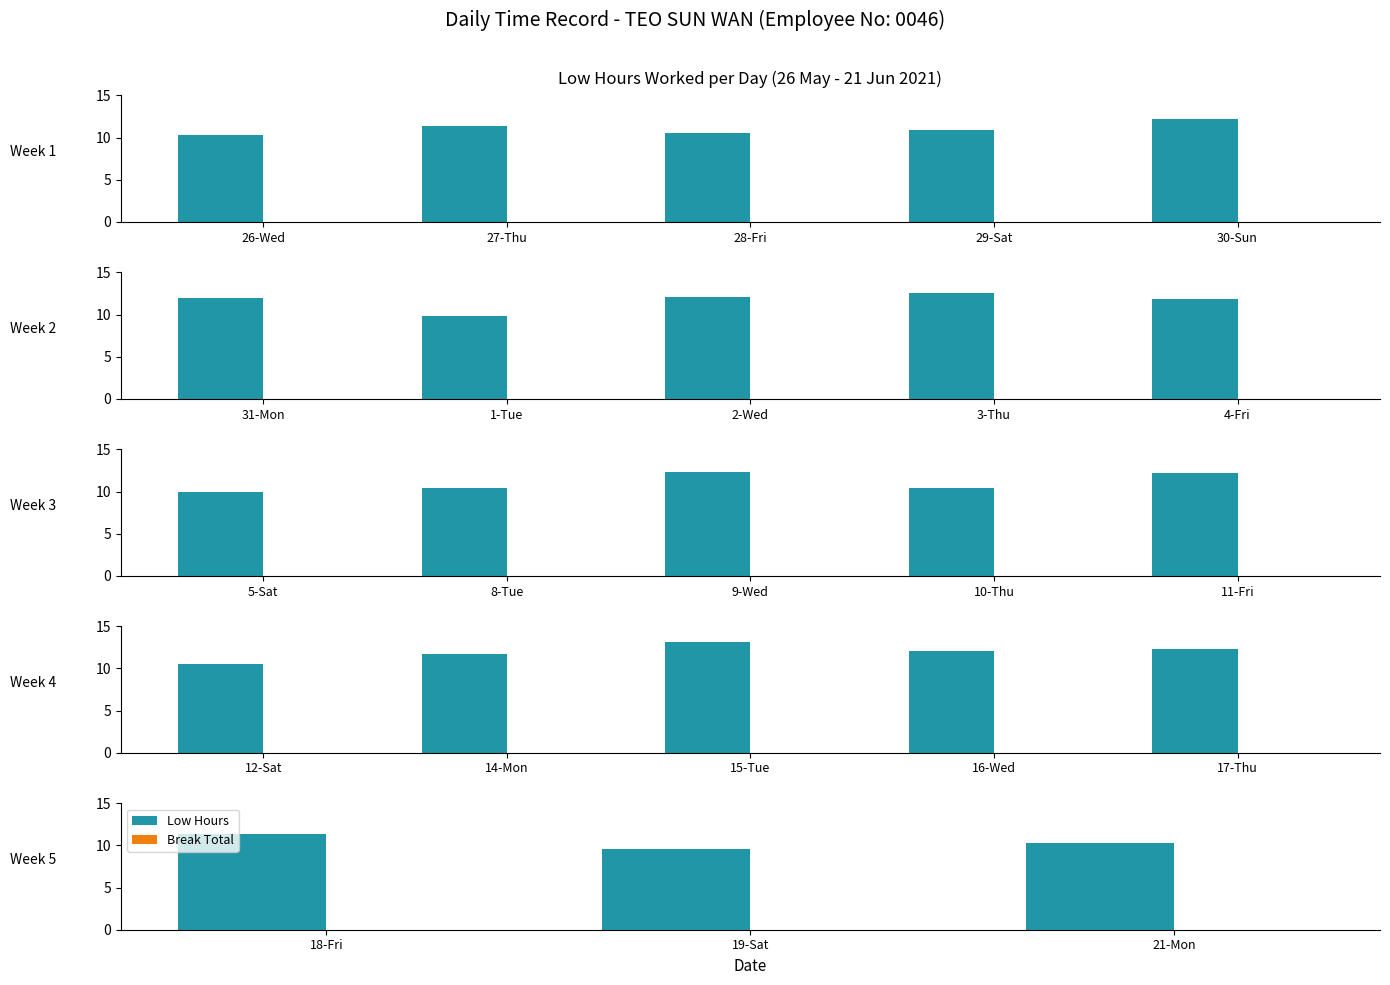

What are all the series names shown in the legend?

Low Hours, Break Total